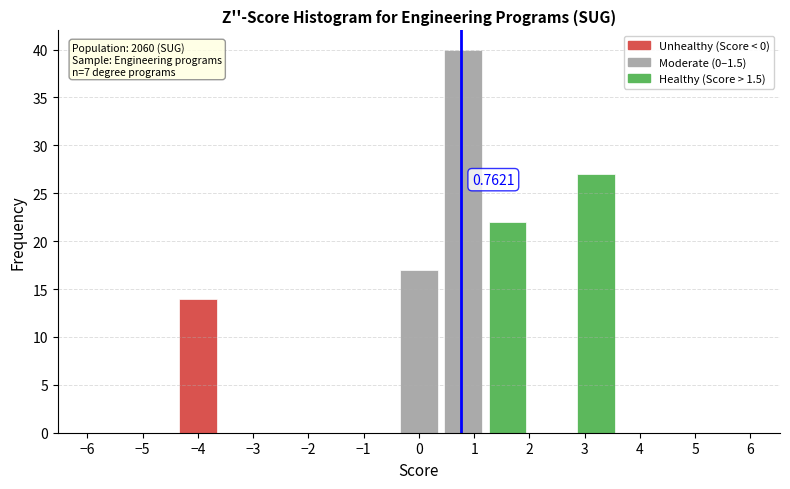

Over which range of the x-axis is the bar tallest?

0.4 to 1.2